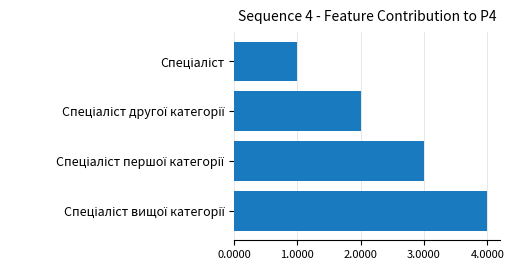

What is the greatest value displayed?

4